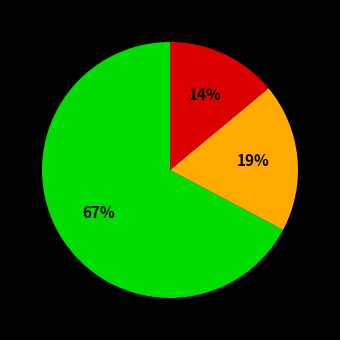

To the nearest percent, what is the average slice percentage?

33%